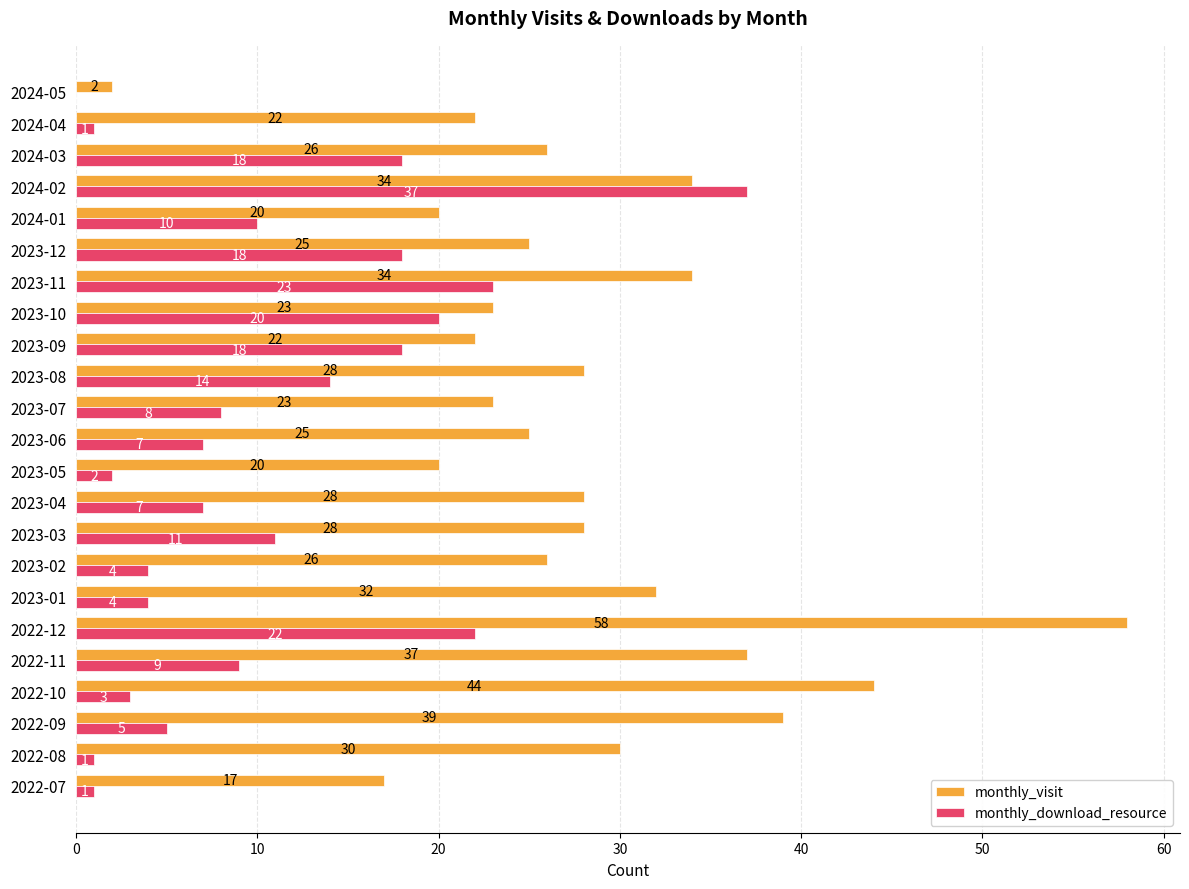

Which series has the largest total across all categories?

monthly_visit